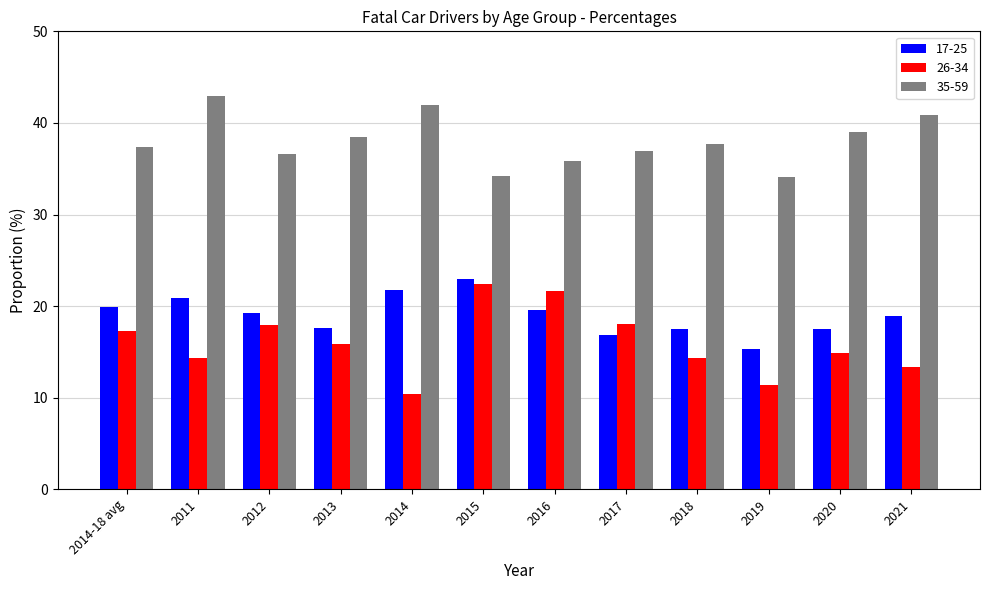

What is the sum of the 26-34 values at 2014-18 avg and 2019?

28.7